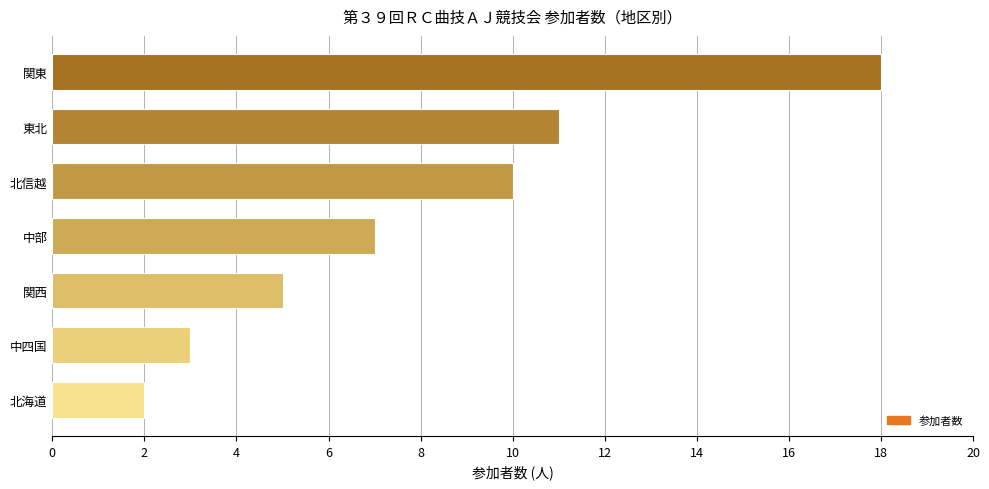

What is the greatest value displayed?

18